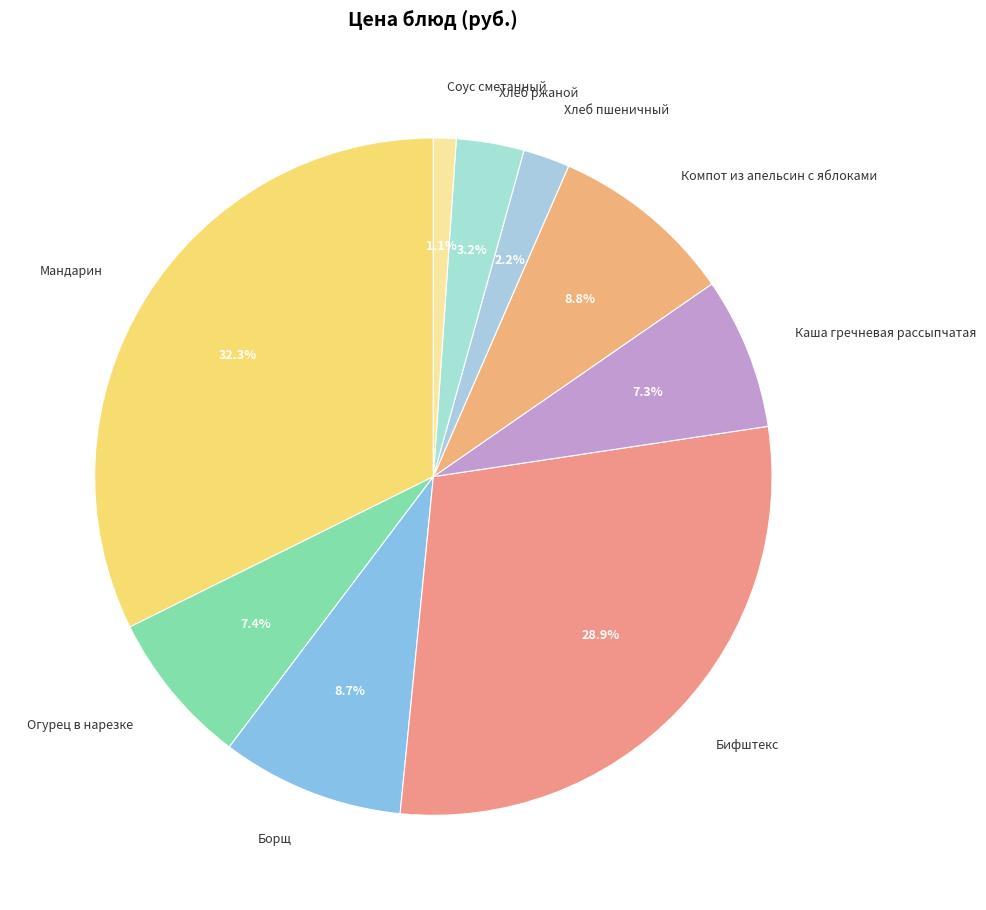

What percentage is the Компот из апельсин с яблоками slice, to the nearest percent?

9%